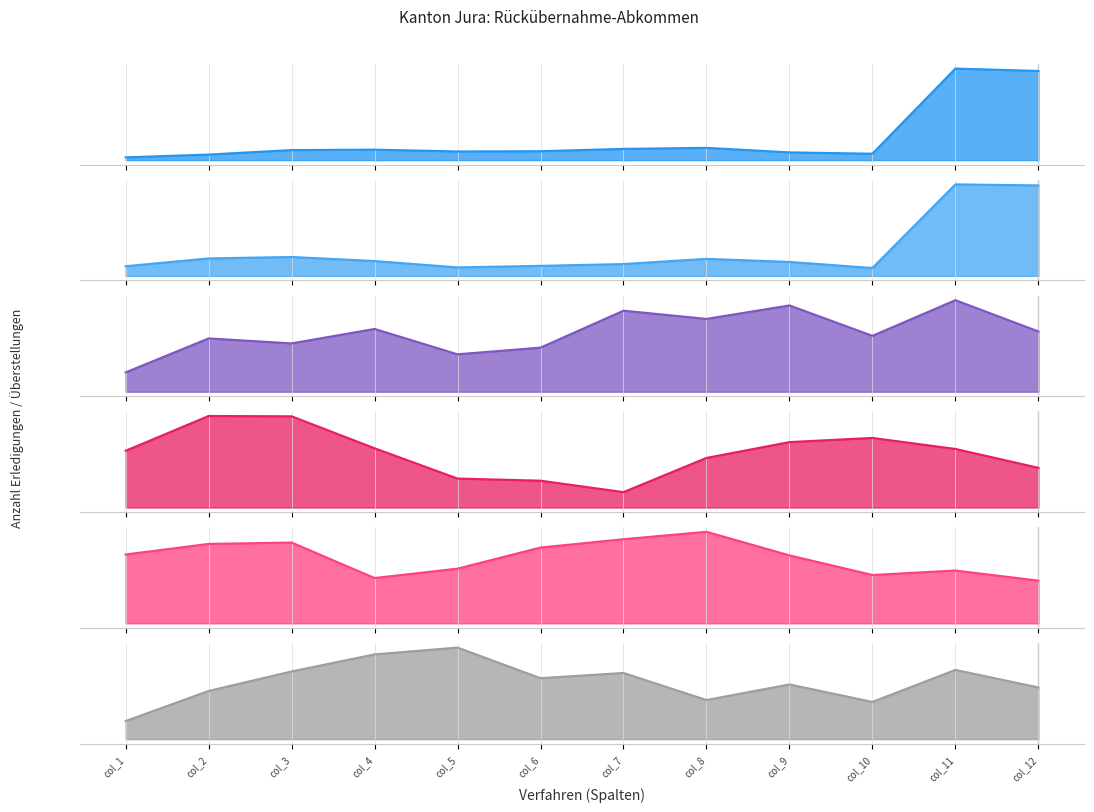

The Ozeanien series shows 0.0 at col_10. True or false?

True